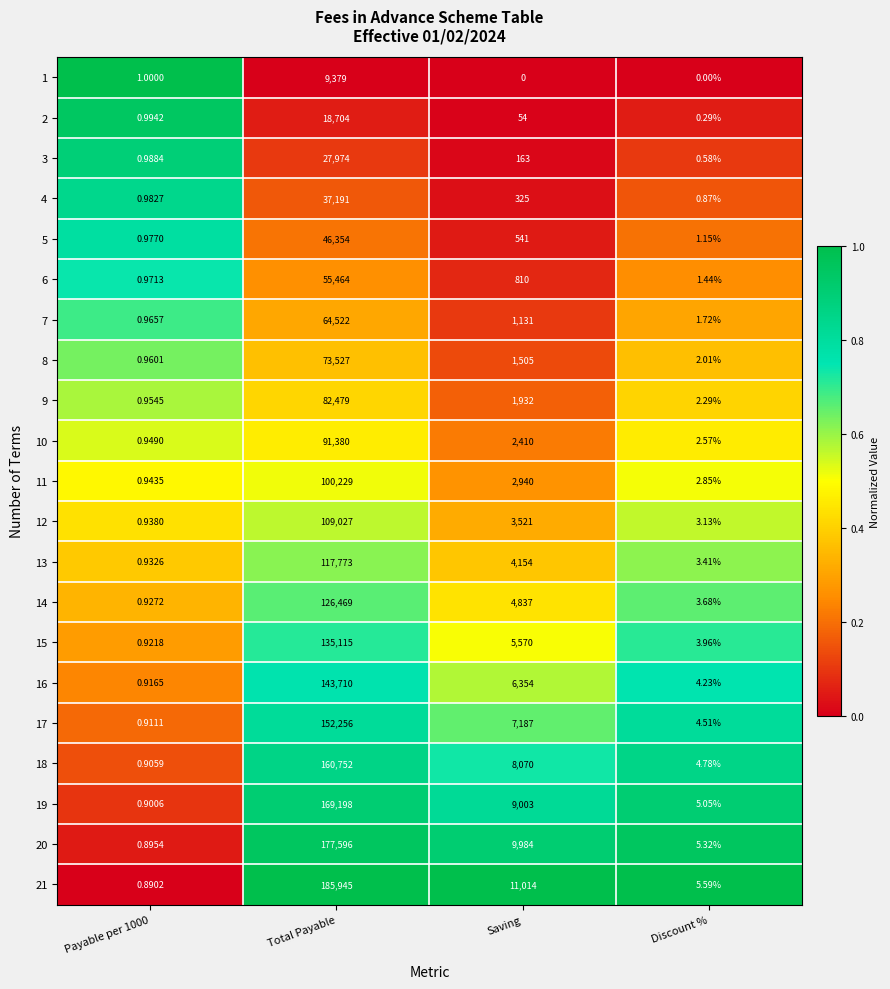

At which category does the chart reach its peak across all series?

Total Payable